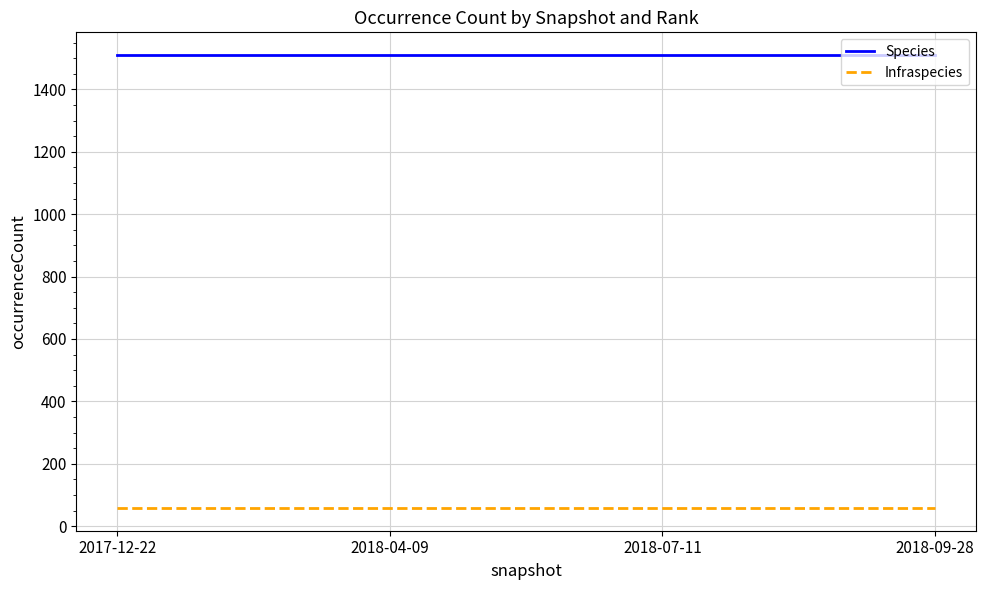

At how many categories does at least one series exceed 854?

4